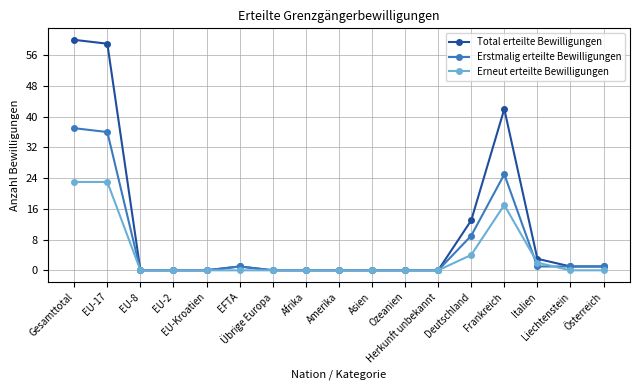

Which series has the largest total across all categories?

Total erteilte Bewilligungen